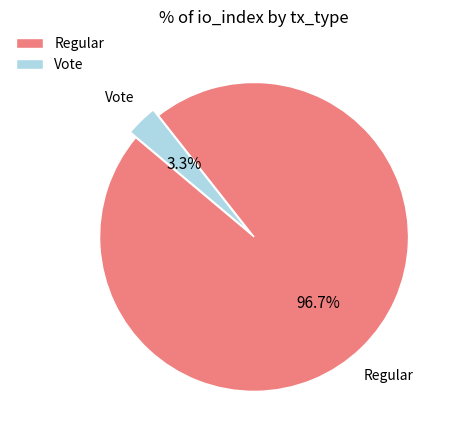

To the nearest percent, what is the difference between the Vote and Regular slice percentages?

93%